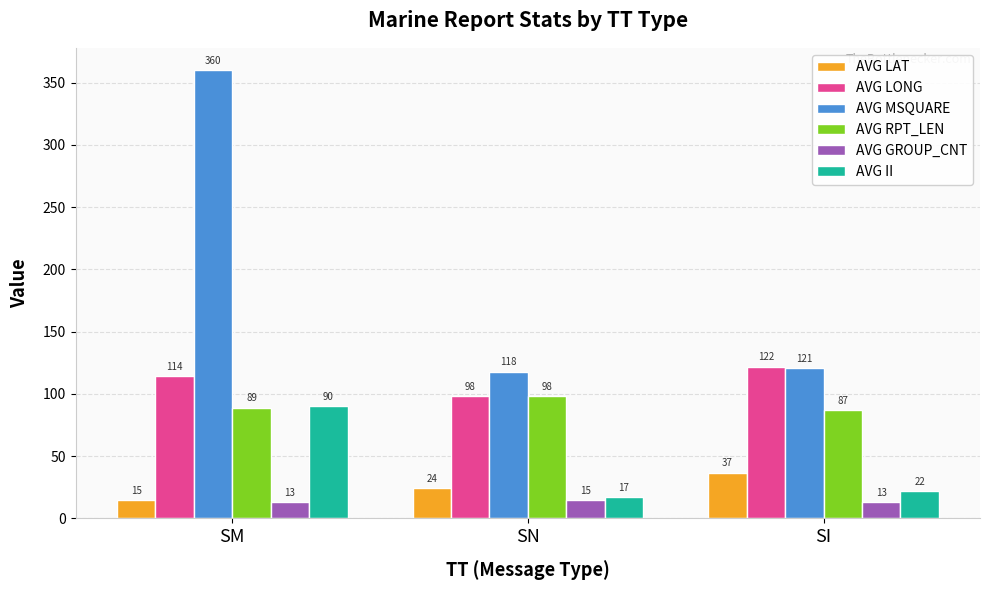

The value of AVG MSQUARE at SM is 103.4. True or false?

False